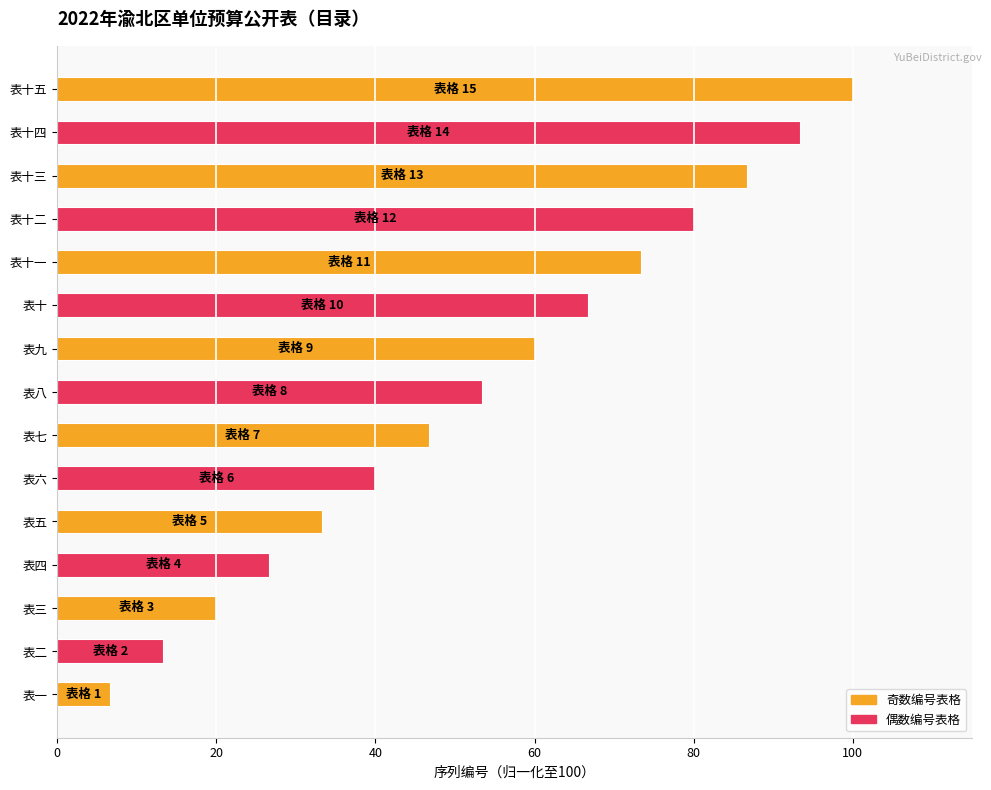

What is the average value?

53.3